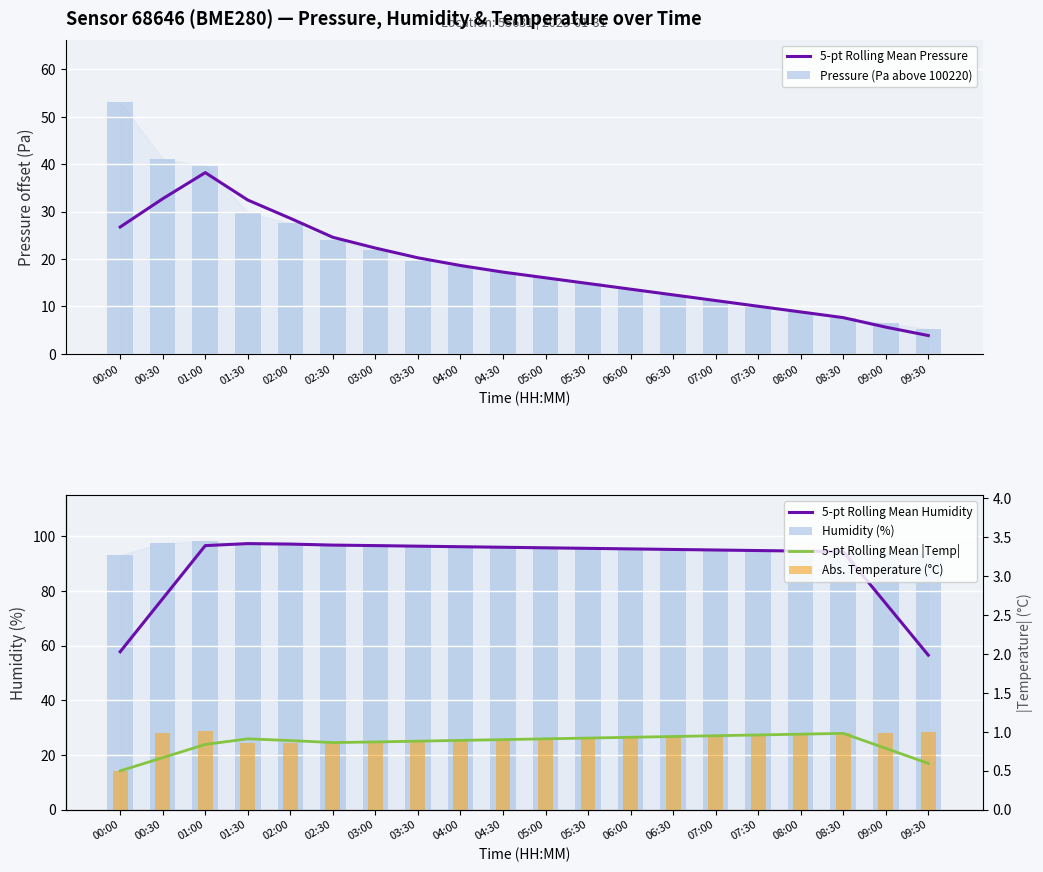

What is the difference between the maximum and minimum values in the Pressure (Pa above 100220) series?

47.8